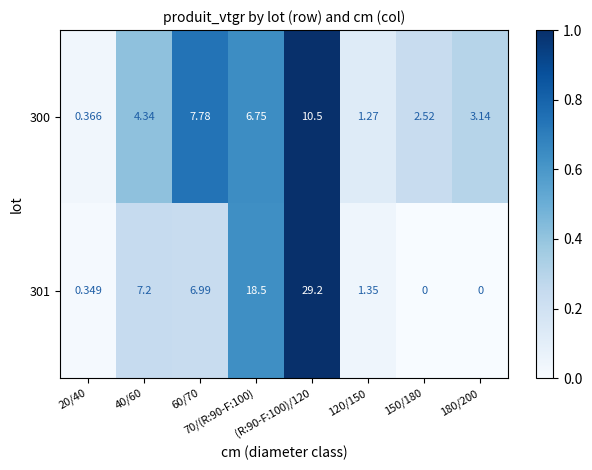

Reading left to right, what are all the values shown in this chart?

300: 20/40=0.4	40/60=4.3	60/70=7.8	70/(R:90-F:100)=6.8	(R:90-F:100)/120=10.5	120/150=1.3	150/180=2.5	180/200=3.1
301: 20/40=0.3	40/60=7.2	60/70=7.0	70/(R:90-F:100)=18.5	(R:90-F:100)/120=29.2	120/150=1.4	150/180=0.0	180/200=0.0